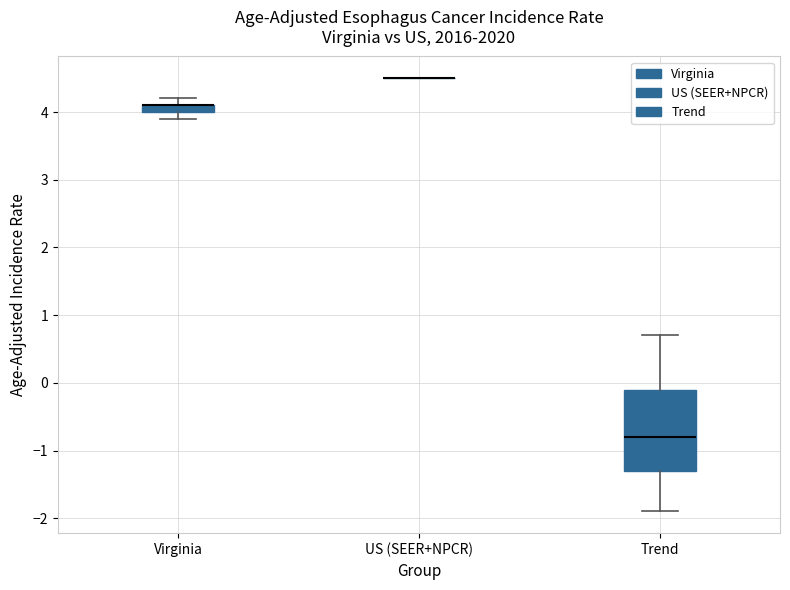

Where is the lower edge of the box for Trend on the y-axis? The values are not printed on the chart, so give them approximately, as read against the axis.

-1.3